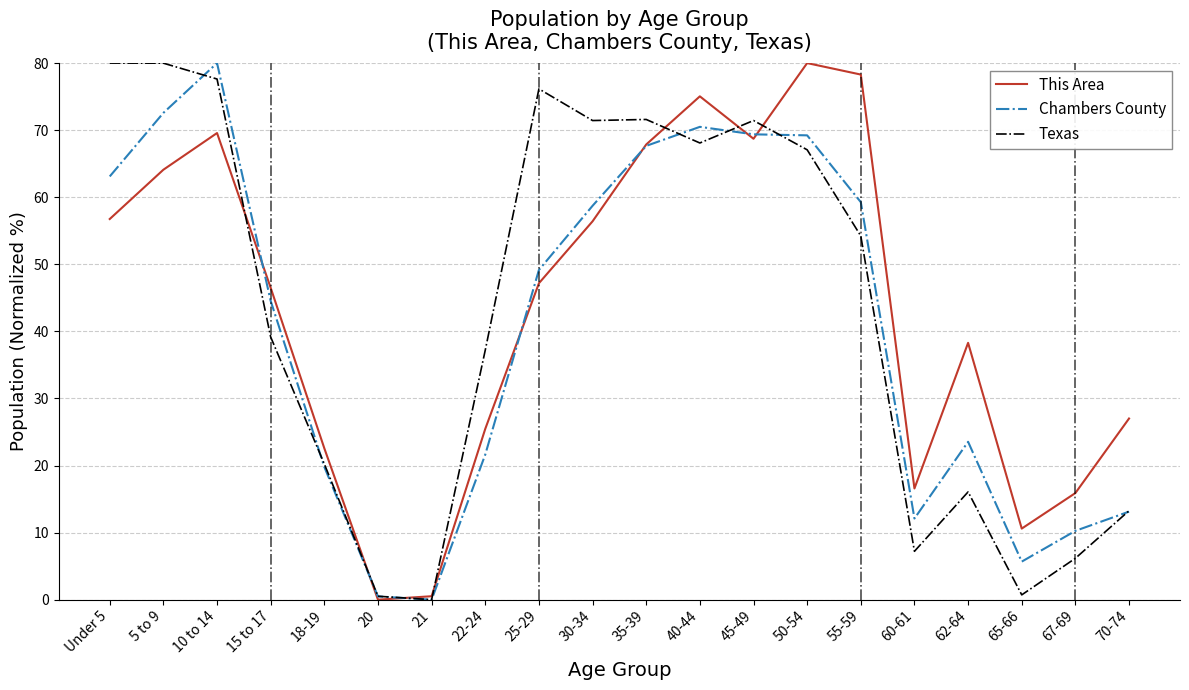

At which label is This Area closest to 40?

62-64